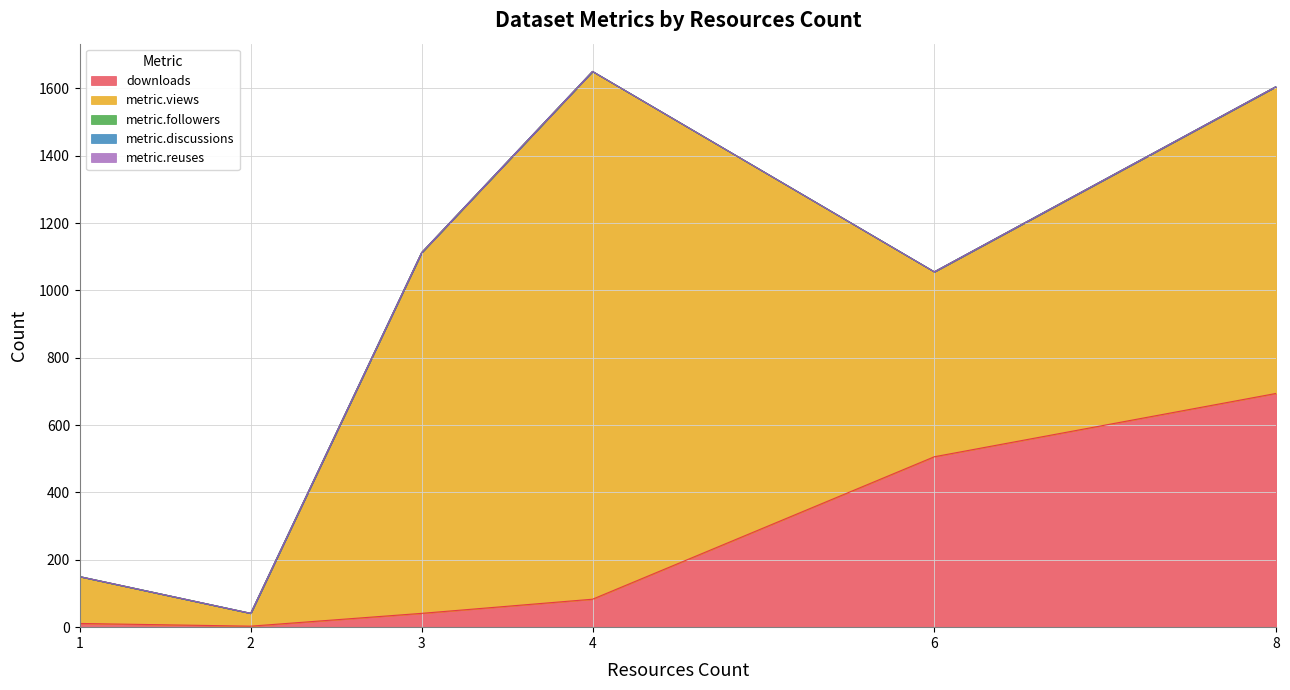

Reading left to right, list all the values displayed in this chart.

downloads: 11	3	41	83	506	694
metric.views: 139	38	1071	1567	549	911
metric.followers: 0	0	0	0	0	0
metric.discussions: 0	0	0	0	0	0
metric.reuses: 0	0	0	0	0	0